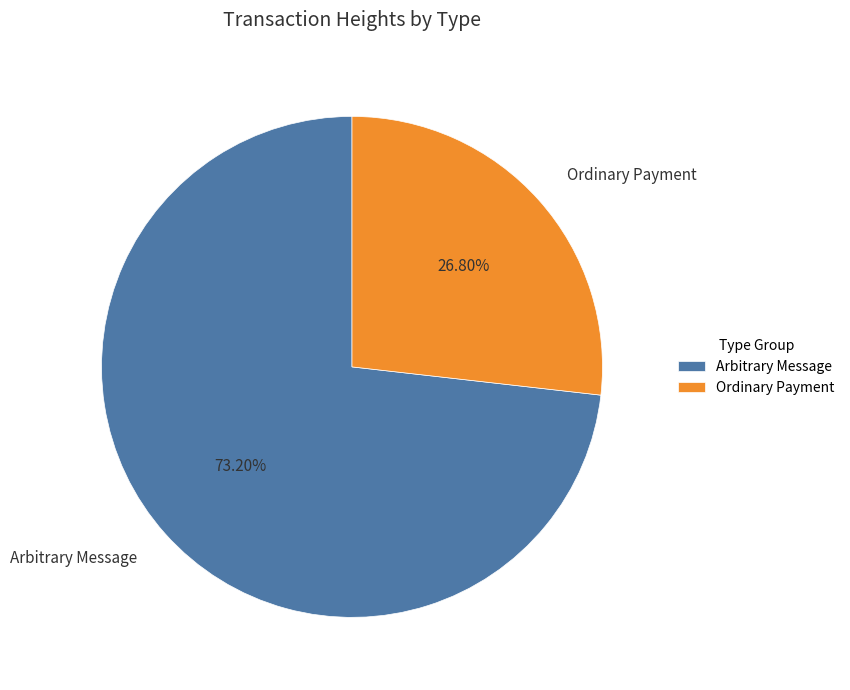

Between Arbitrary Message and Ordinary Payment, which is larger?

Arbitrary Message